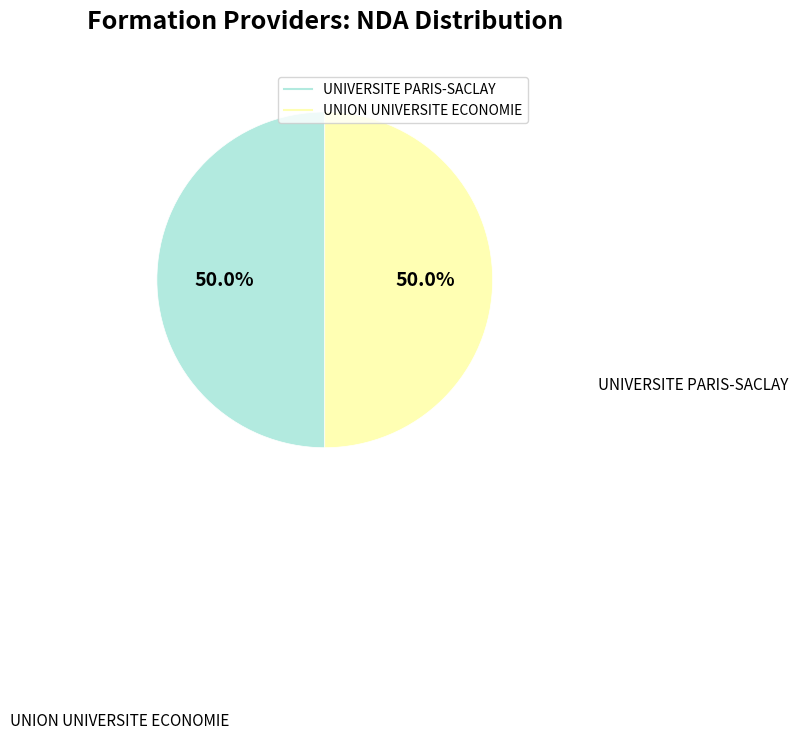

True or false: UNIVERSITE PARIS-SACLAY accounts for 50% of the total.

True